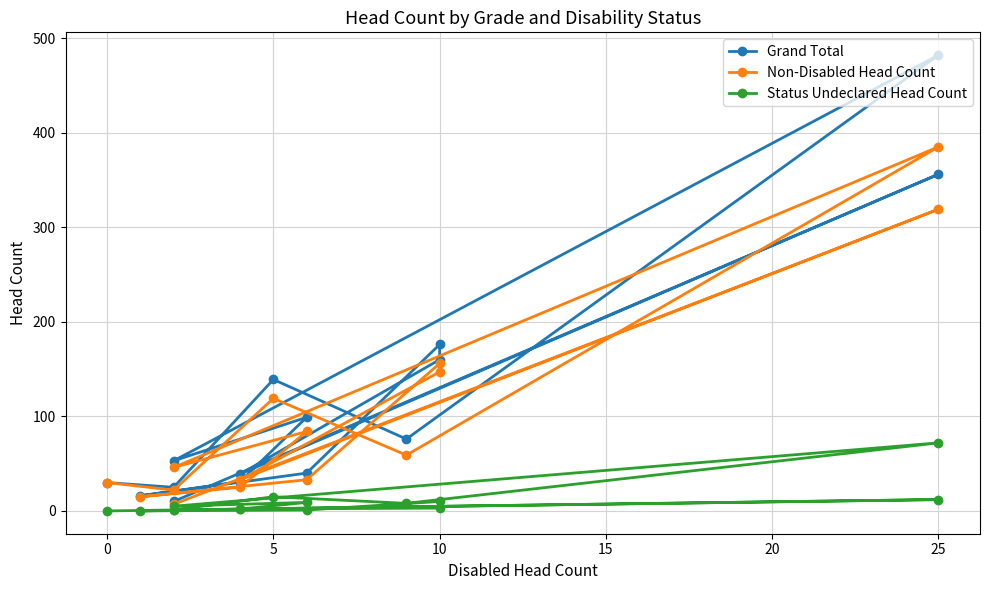

True or false: Grand Total has a value of 261 at 10.

False